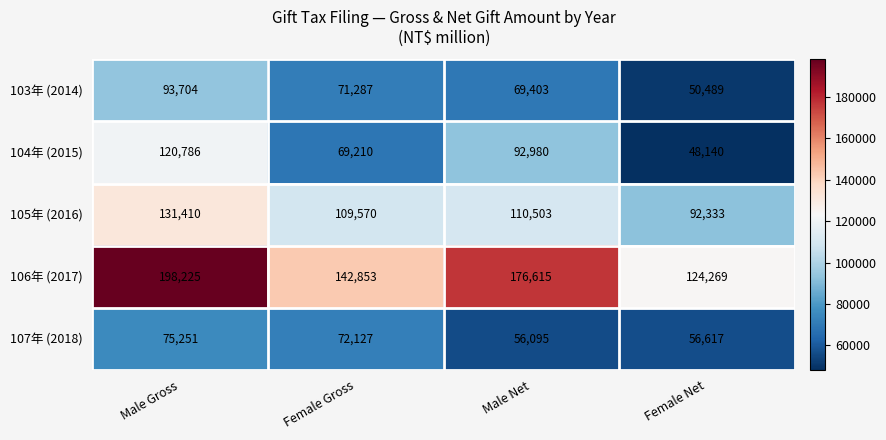

Which series has the largest total across all categories?

106年 (2017)